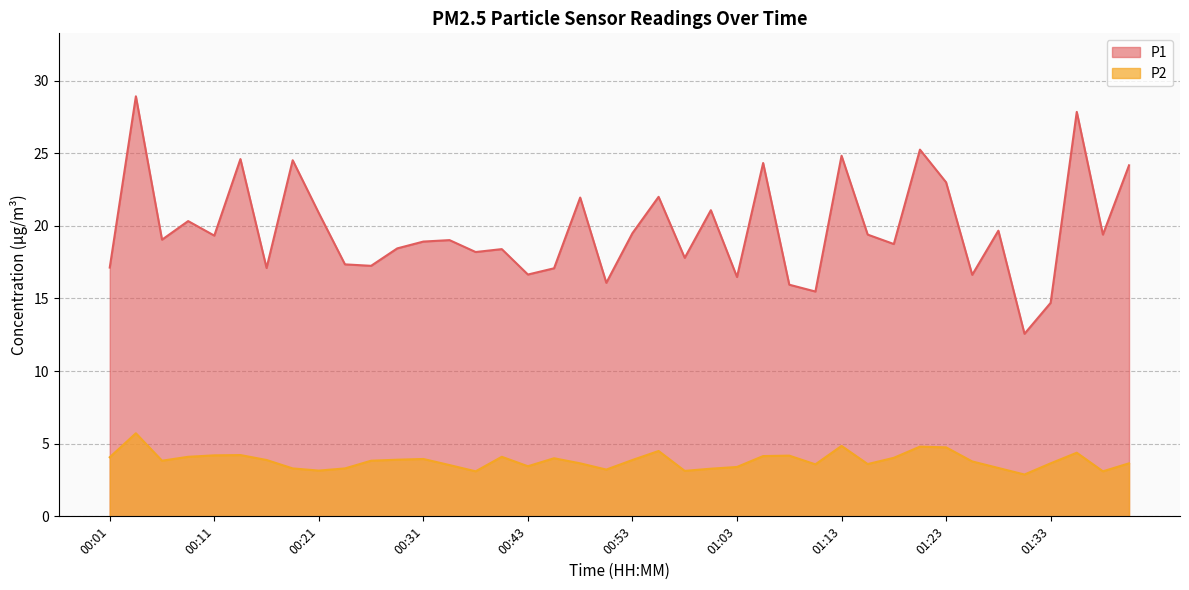

What is the label of the 33rd point from the right?

00:18